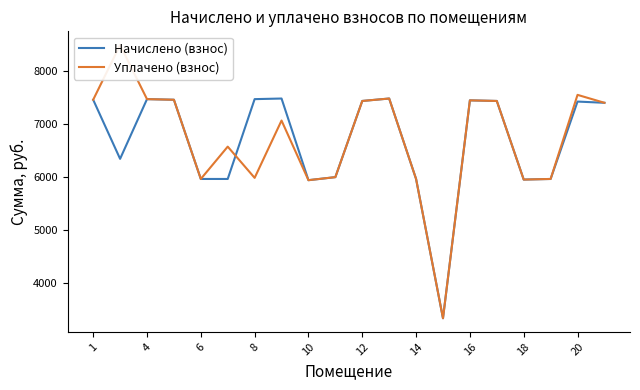

Does the chart display data point markers on the line(s)?

No